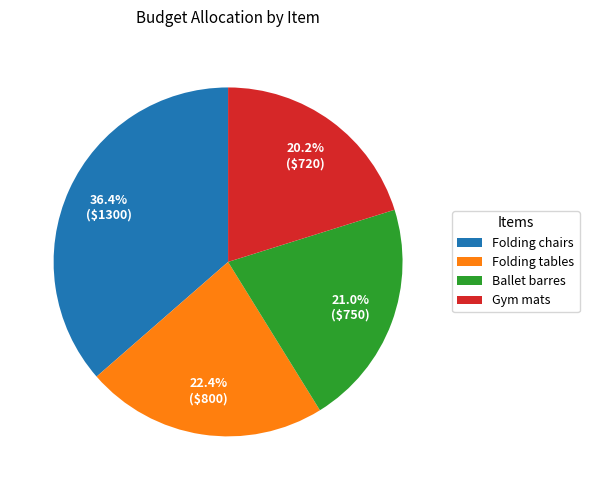

Which category has the smallest portion of the pie?

Gym mats